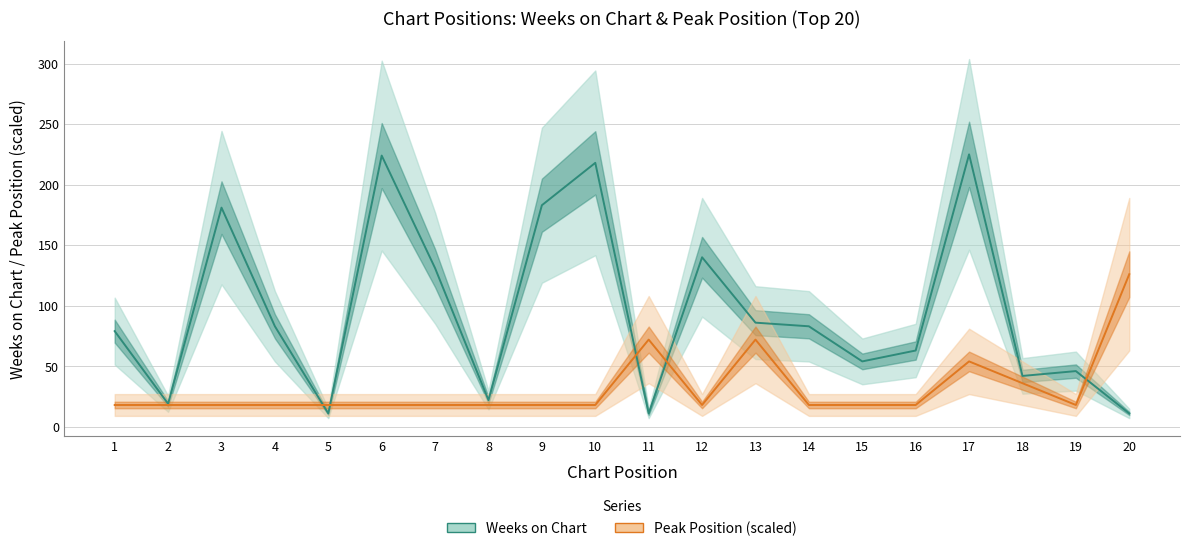

Which category has the highest value in the Weeks on Chart series?

17